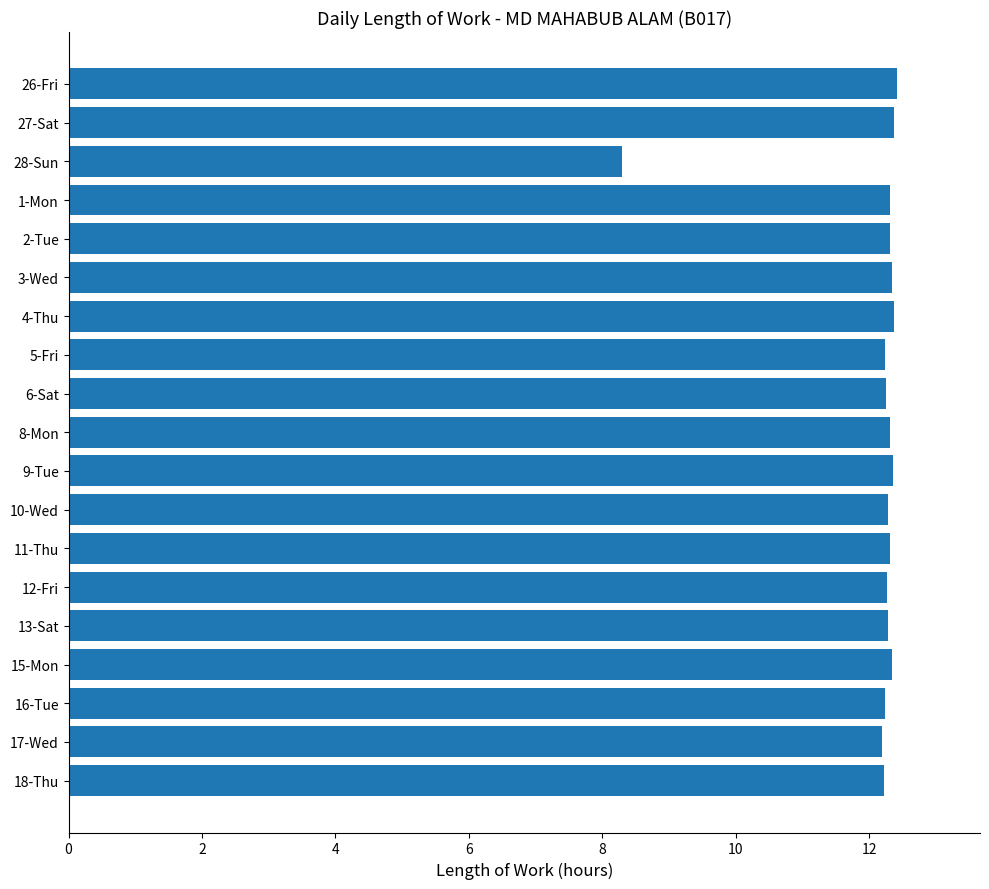

What is the ratio of the value at 28-Sun to the value at 27-Sat?

0.7